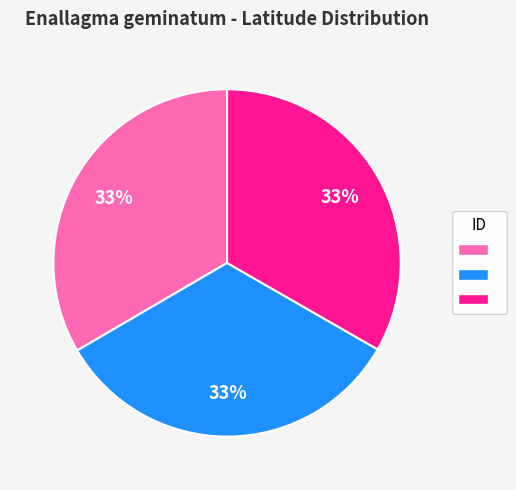

To the nearest percent, what is the average slice percentage?

33%